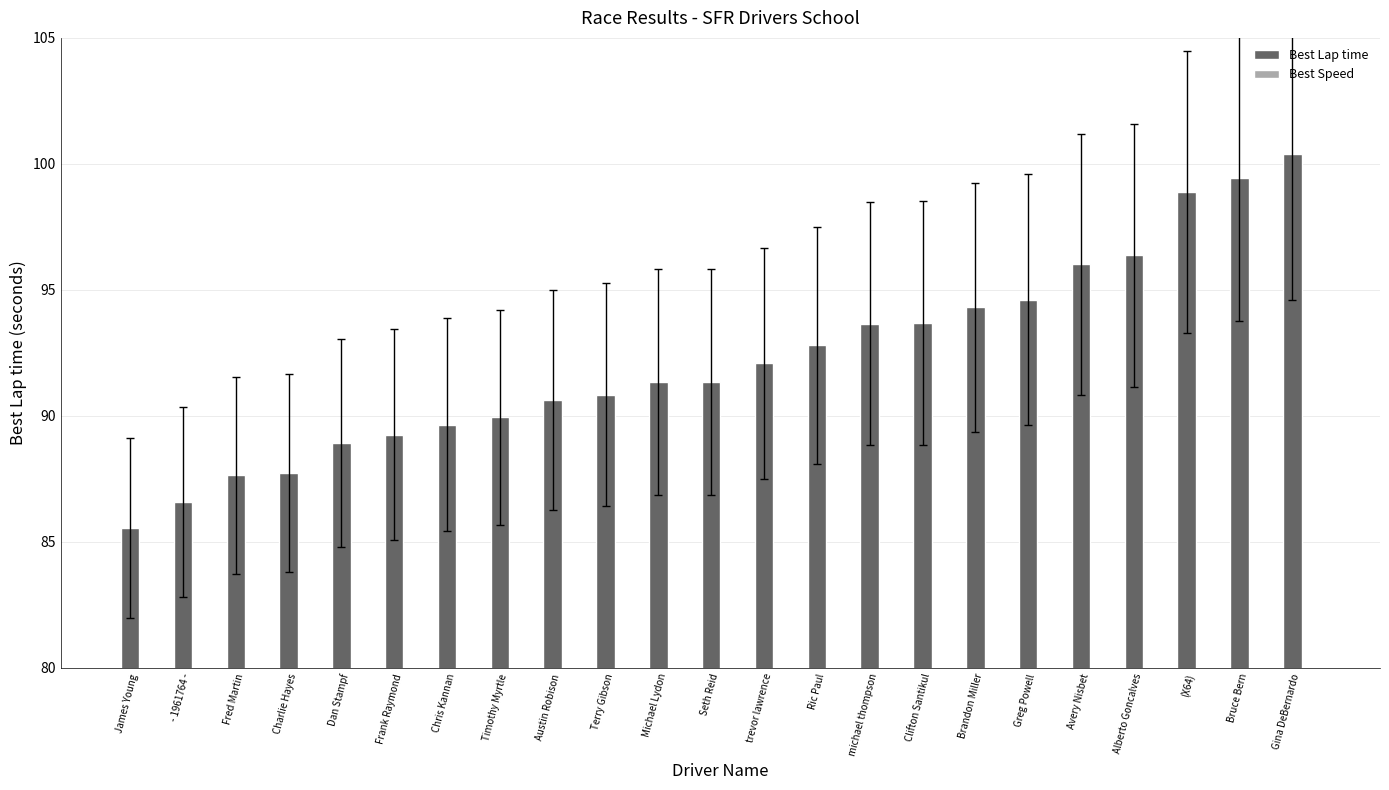

How many series are shown in this chart?

2